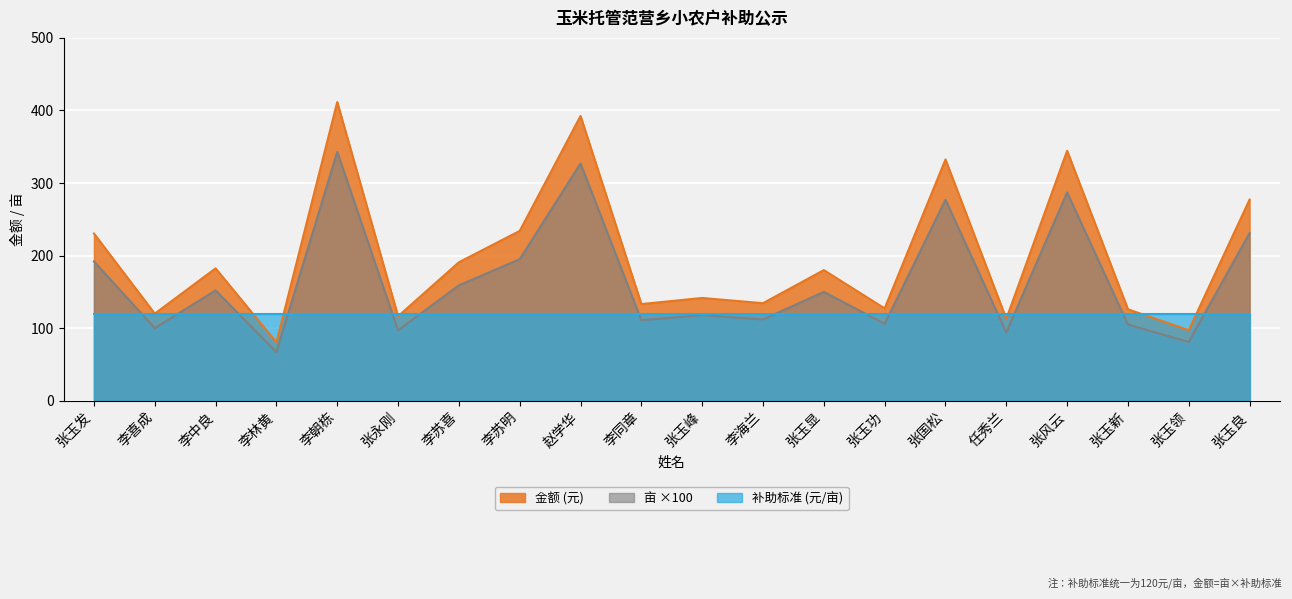

Is it true that 亩 equals 120.0 at 李喜成?

True